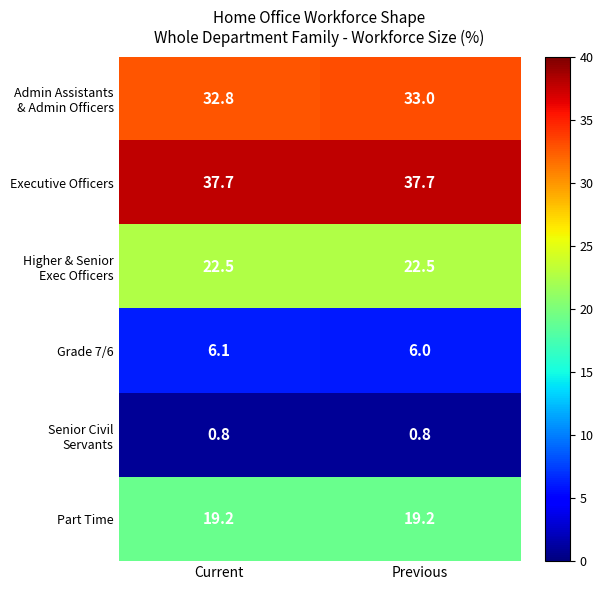

What is the difference between the highest and lowest values at Current?

36.9